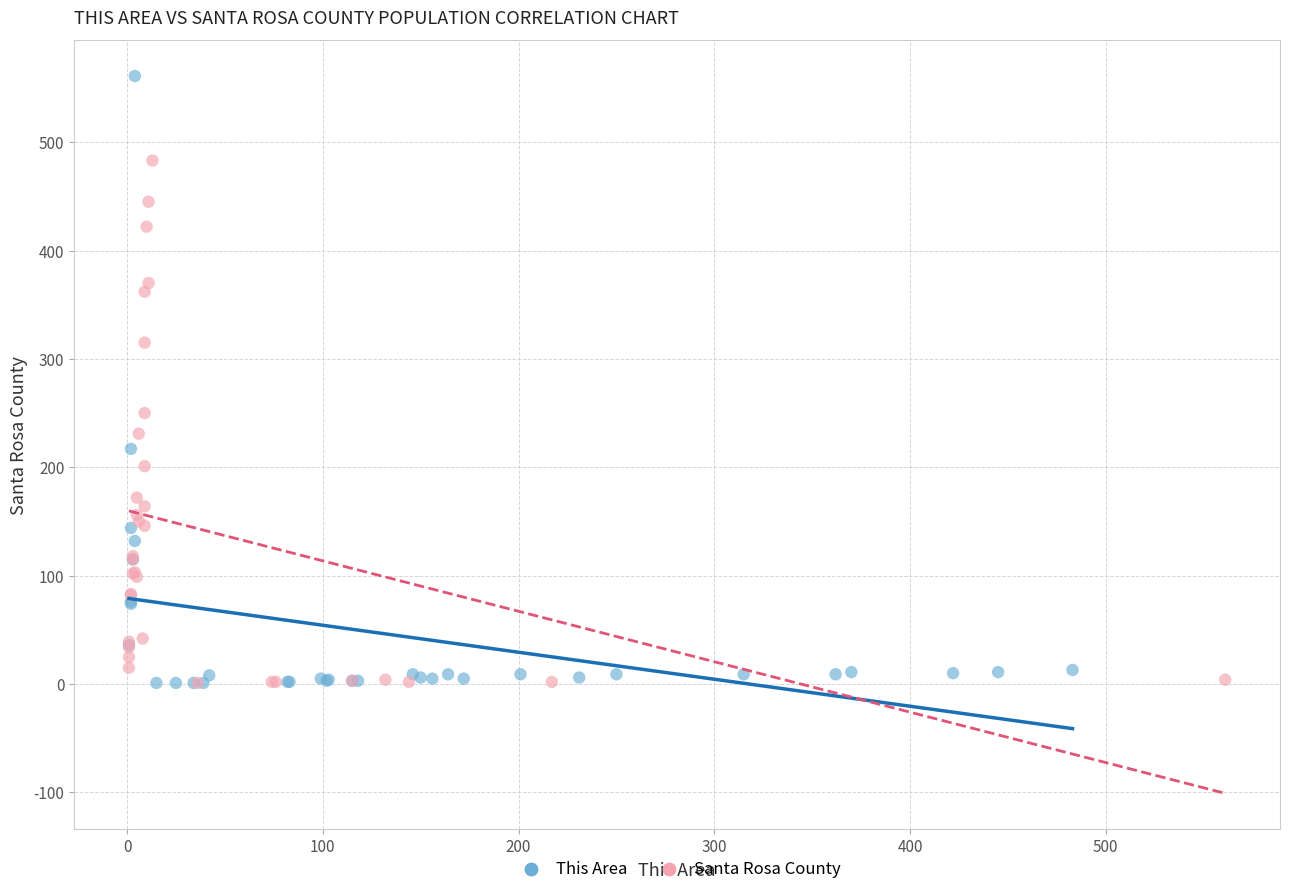

Which series contains the highest Y value?

This Area